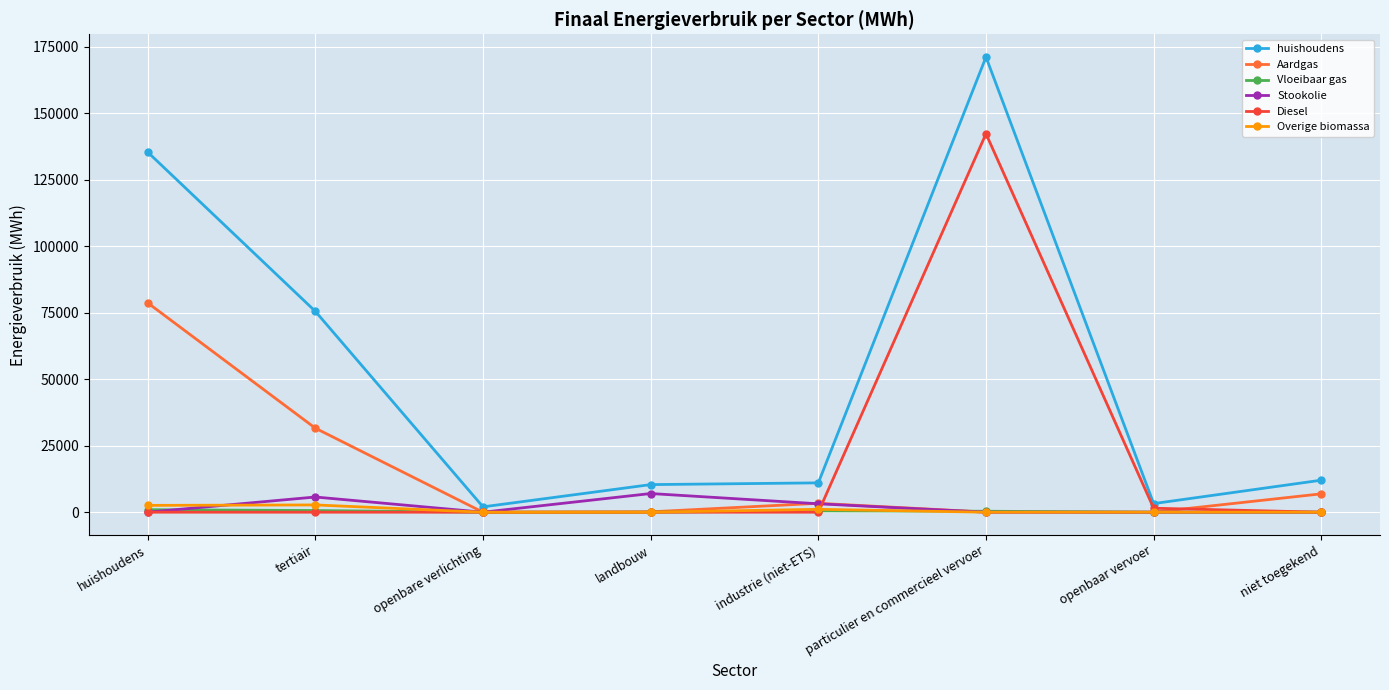

At which category is the sum across all series the highest?

particulier en commercieel vervoer